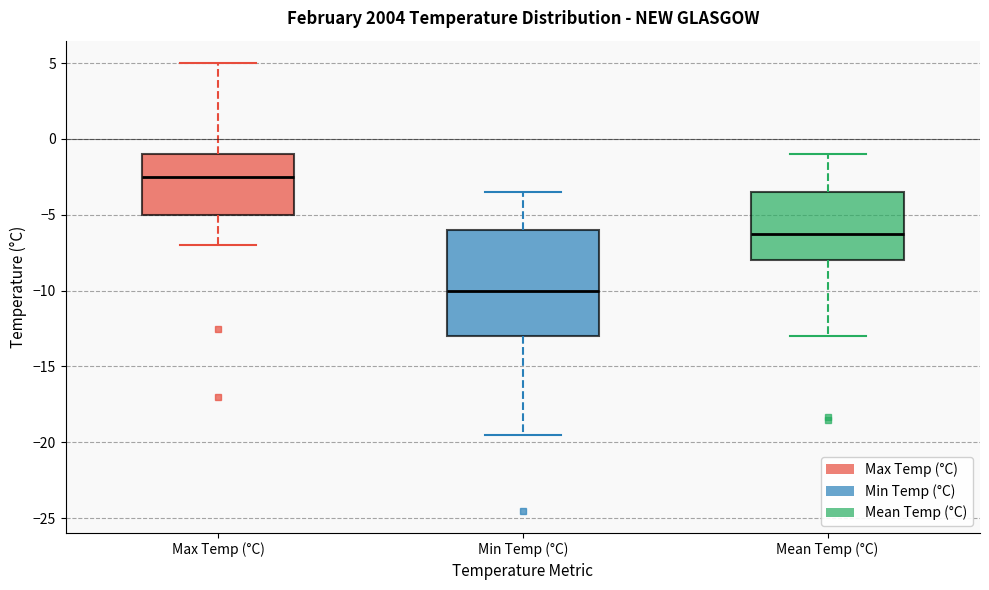

Reading left to right, transcribe this box plot: for each box, give where its median line is, the range the box spans, and where its two whiskers end, as read against the y-axis. The values are not printed on the chart, so give them approximately, as read against the axis.

Max Temp (°C): median -2.5, box -5.0 to -1.0, whiskers -7.0 to 5.0
Min Temp (°C): median -10.0, box -13.0 to -6.0, whiskers -19.5 to -3.5
Mean Temp (°C): median -6.5, box -8.0 to -3.5, whiskers -13.0 to -1.0